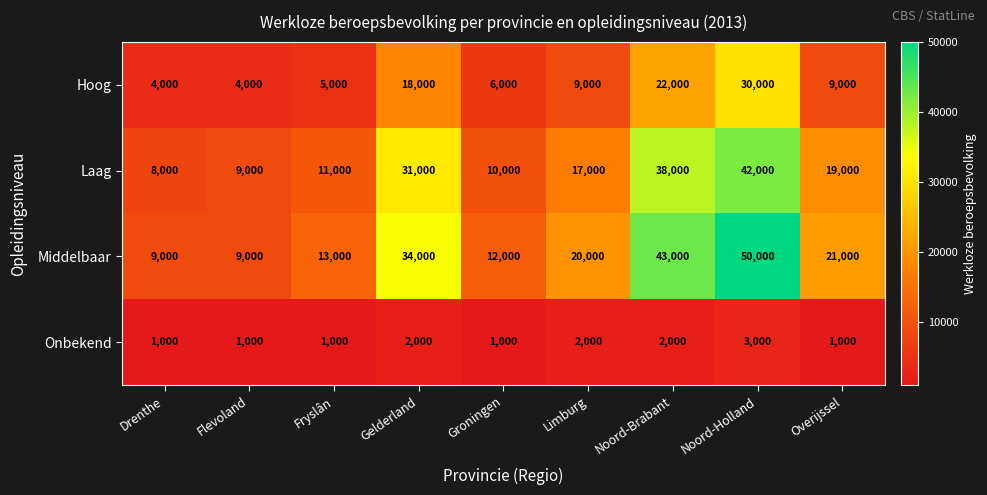

What is the difference between the Hoog values at Fryslân and Flevoland?

1000